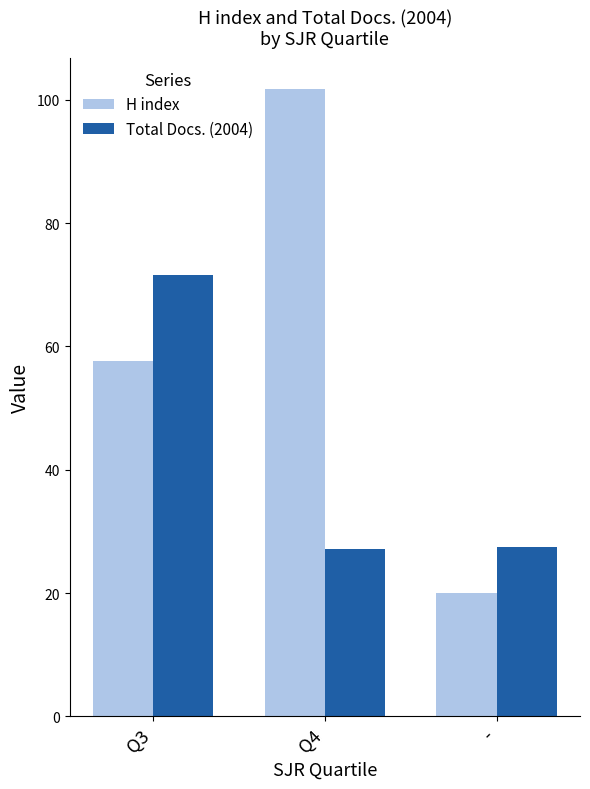

Is the value of H index at - greater than the value of Total Docs. (2004) at Q3?

No